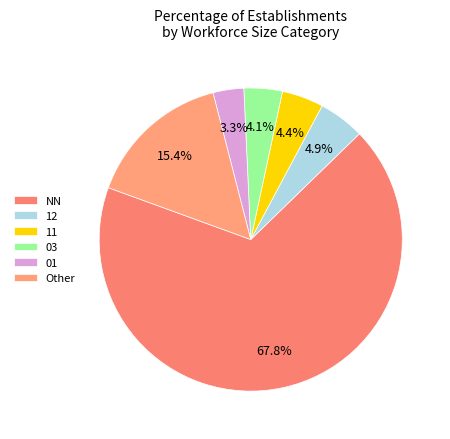

Is it true that 01 is 36% of the pie?

False